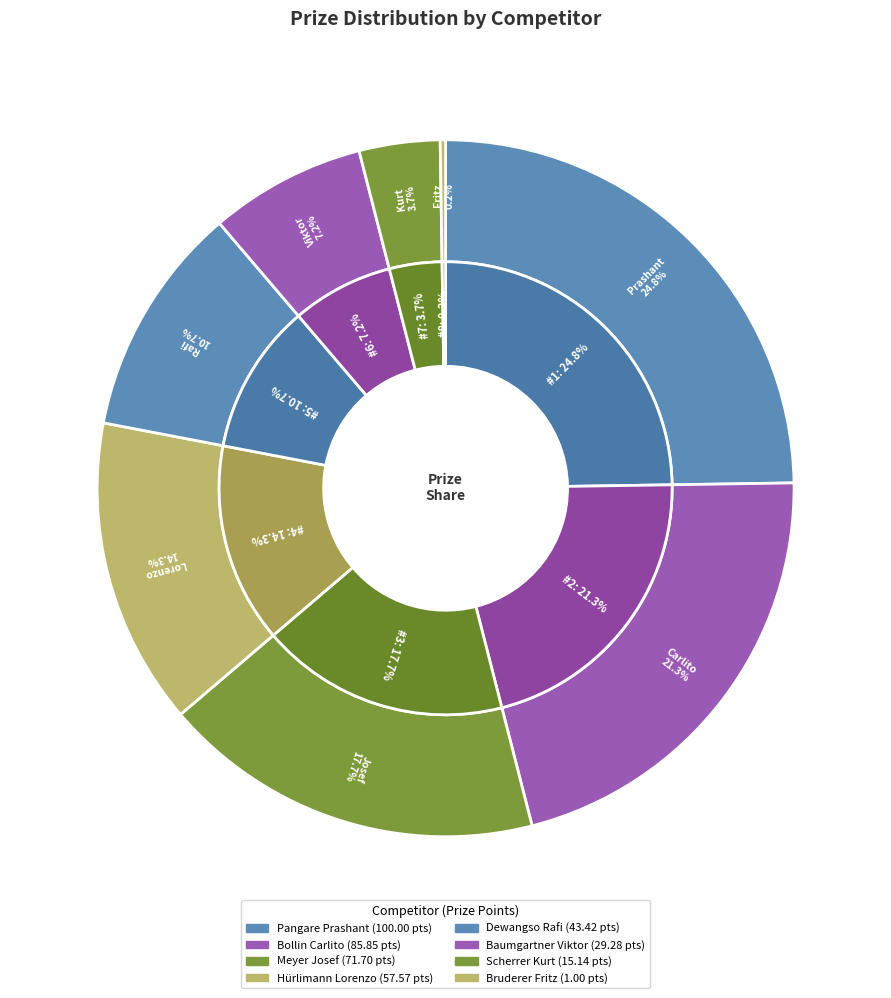

True or false: Bruderer Fritz accounts for 1% of the total.

False